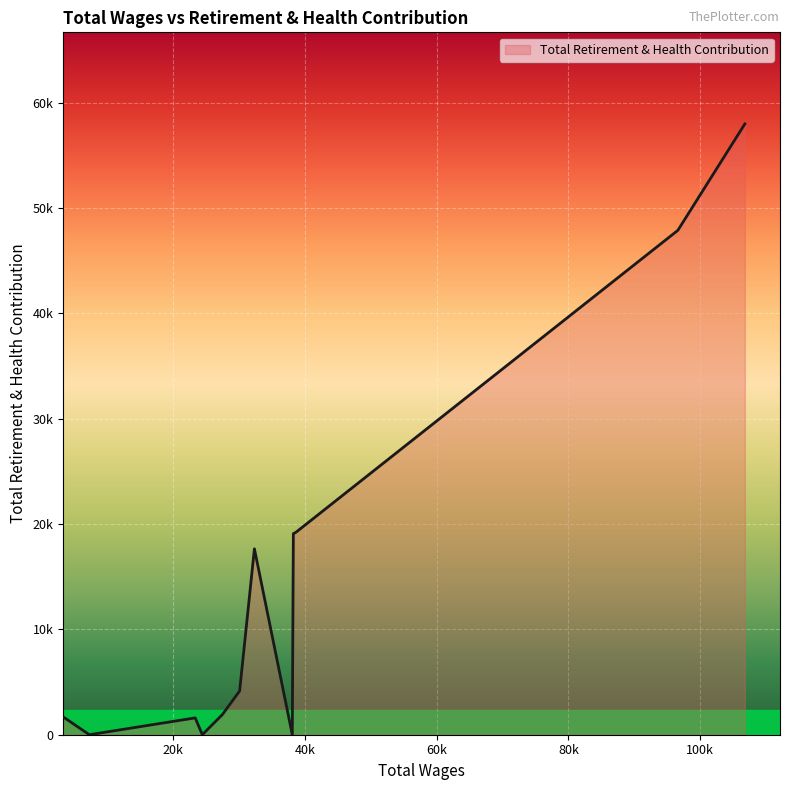

Rank the categories by value from lowest to highest.

38083.0, 24423.0, 7269.0, 23341.0, 3463.0, 27473.0, 30087.0, 32330.0, 38244.0, 38639.0, 96627.0, 106798.0